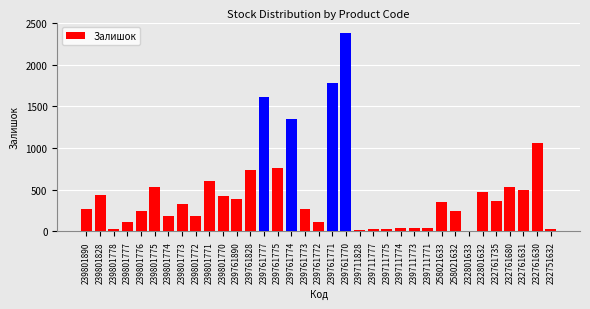

The chart shows a value of 733 at 239761828. True or false?

True